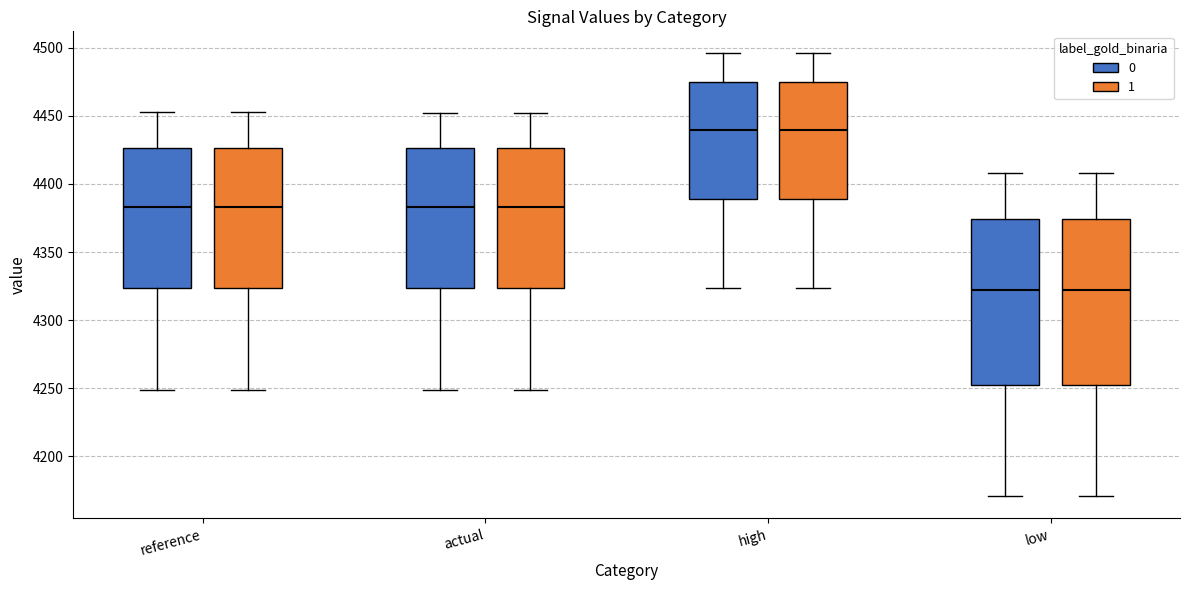

Where does the lower whisker of the box for high (0) end on the y-axis? The values are not printed on the chart, so give them approximately, as read against the axis.

4325